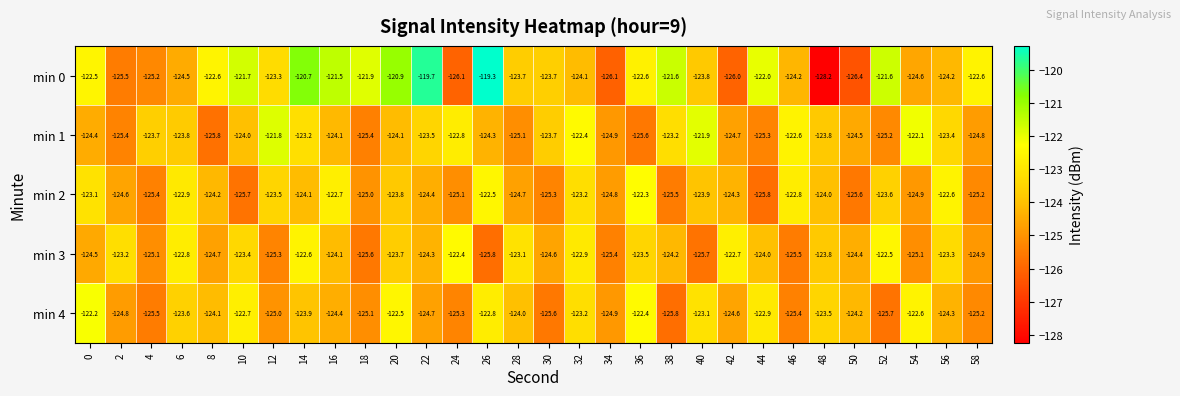

What is the difference between the min 0 values at 6 and 34?

1.6